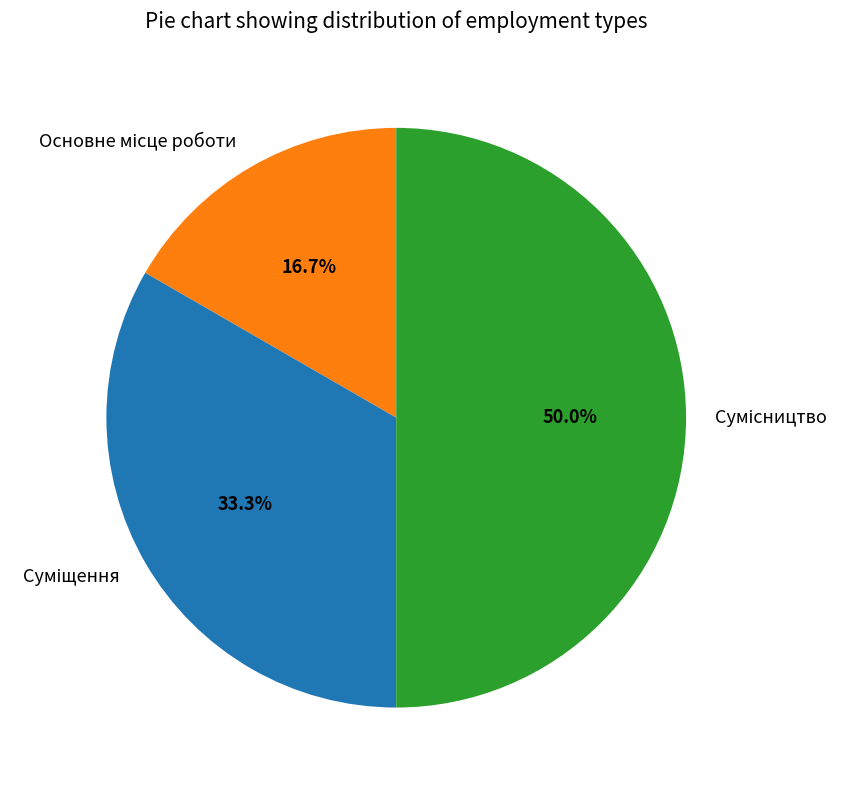

Count the number of slices in the pie.

3